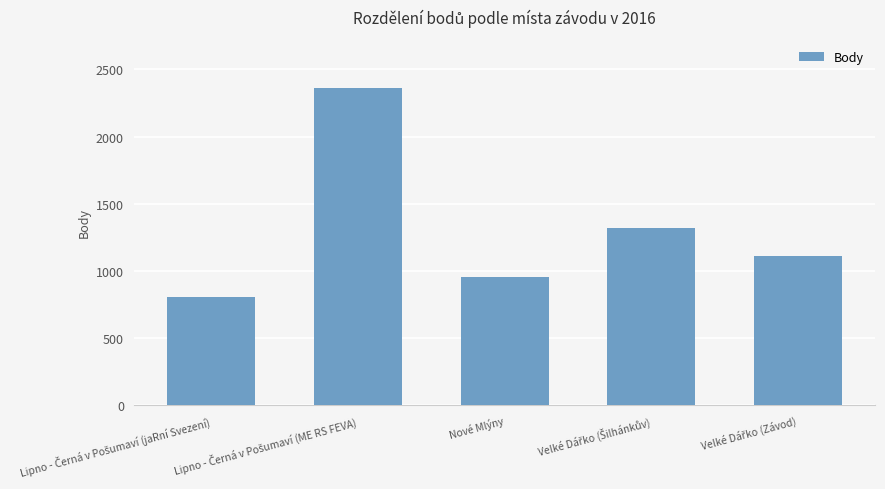

What is the greatest value displayed?

2365